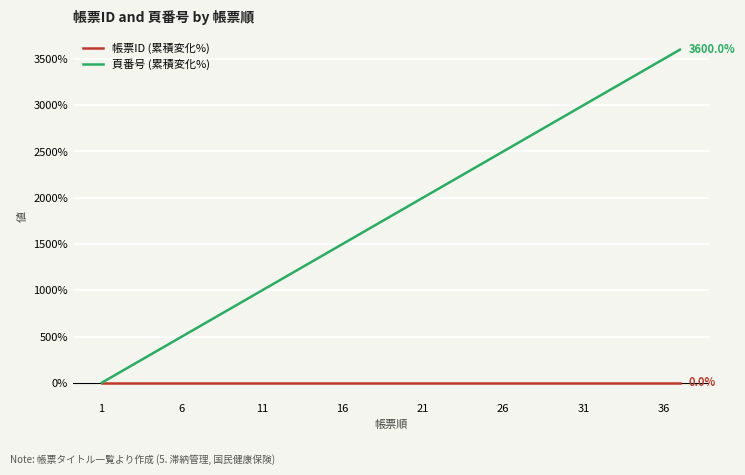

Rank the series by their average value, from lowest to highest.

帳票ID (累積変化%), 頁番号 (累積変化%)